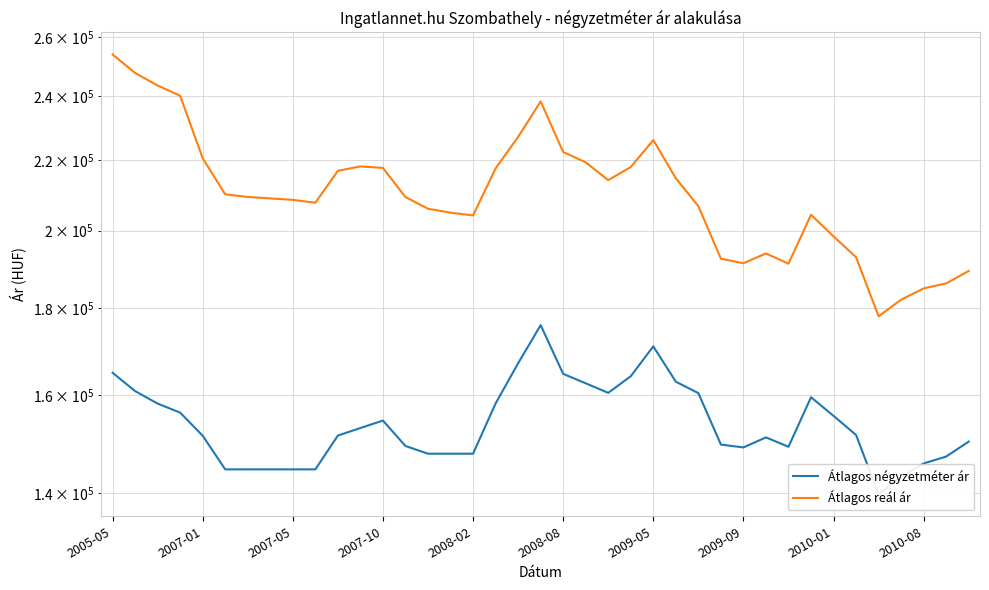

What is the sum of the Átlagos reál ár values at 2008-02 and 2005-05?

458270